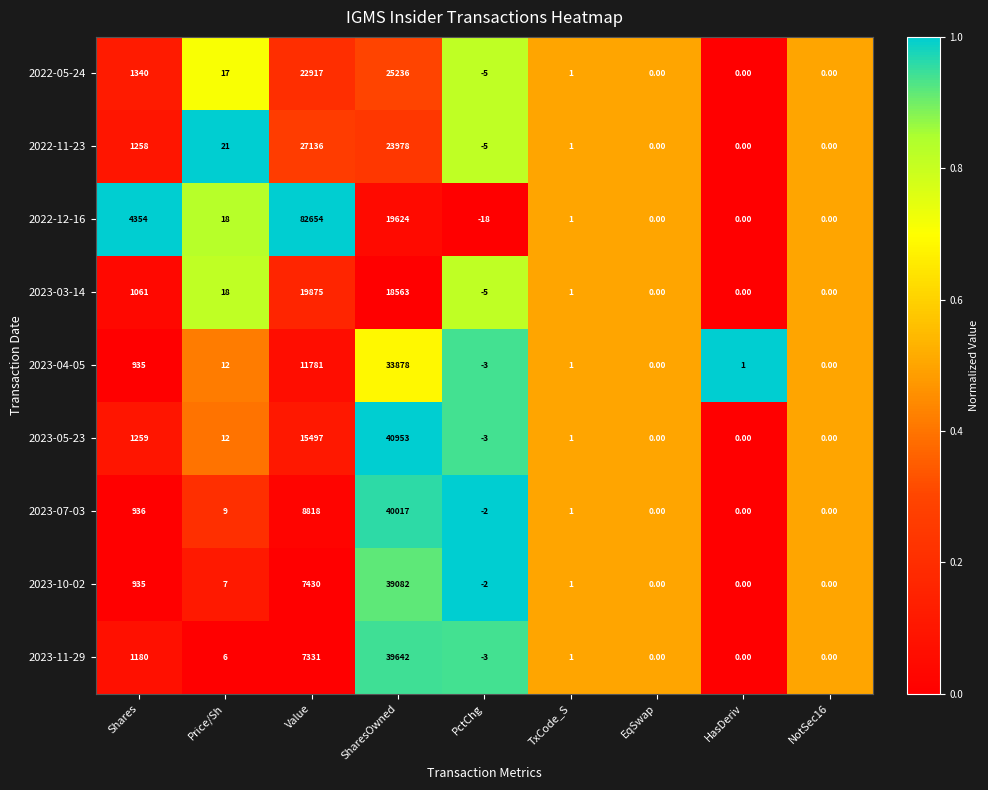

What is the sum of all 2023-03-14 values?

39513